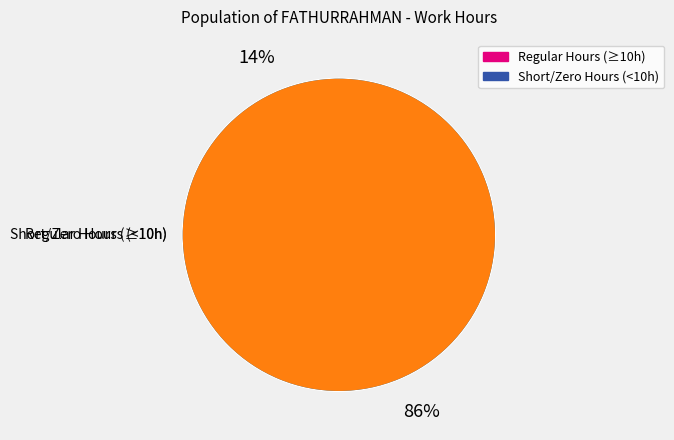

To the nearest percent, what is the difference between the largest and smallest slice percentages?

86%